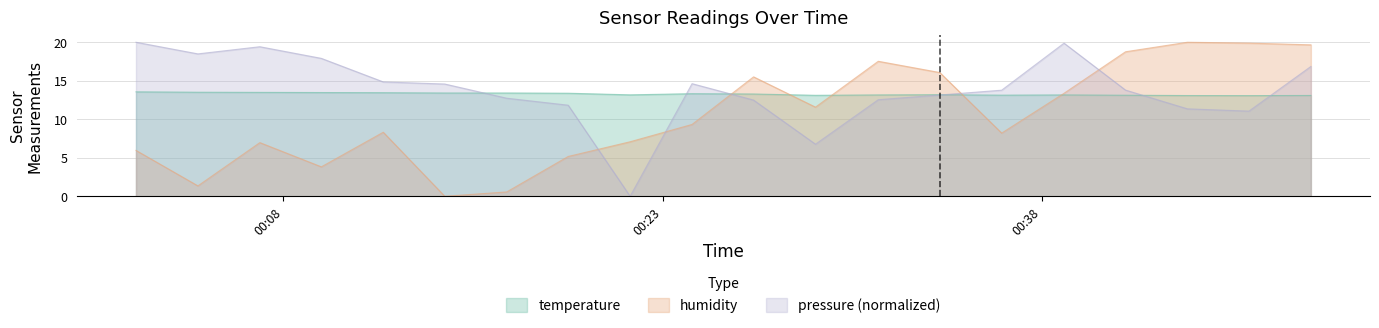

List the series in order of their overall mean, highest first.

pressure (normalized), temperature, humidity